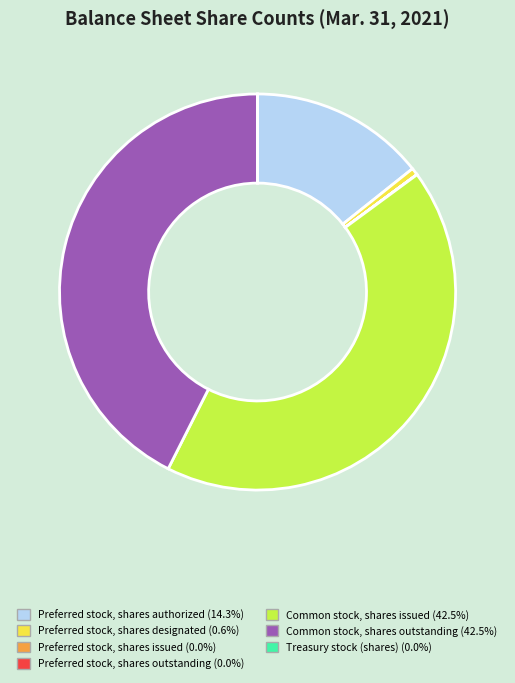

Between Preferred stock, shares designated and Common stock, shares outstanding, which is larger?

Common stock, shares outstanding